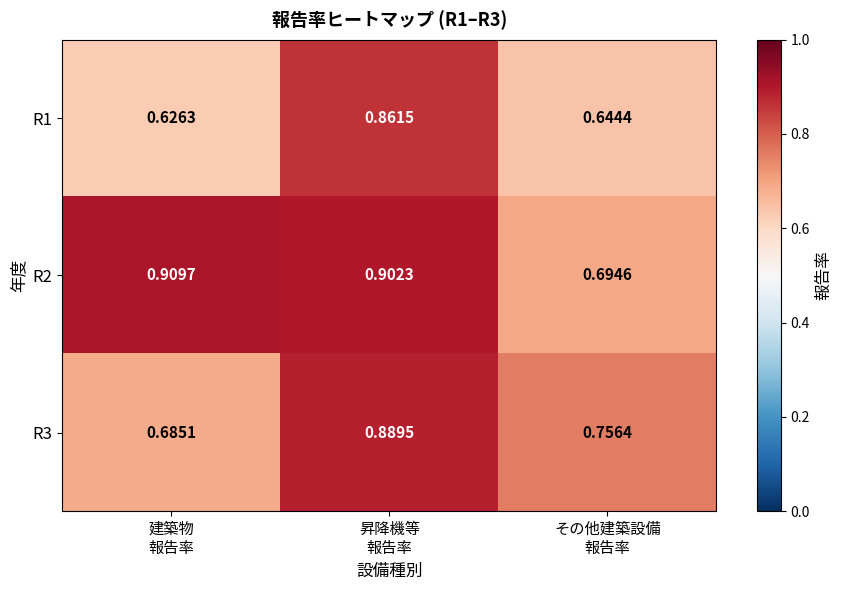

Which series changed the most between 建築物
報告率 and その他建築設備
報告率?

R2